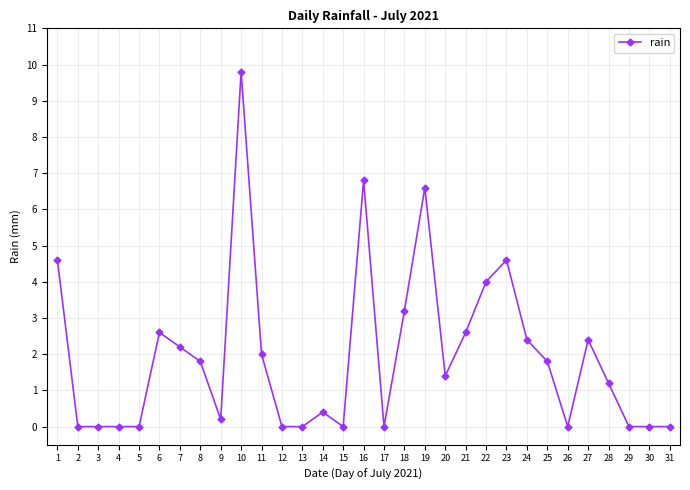

What is the value of the 24th point from the left?

2.4